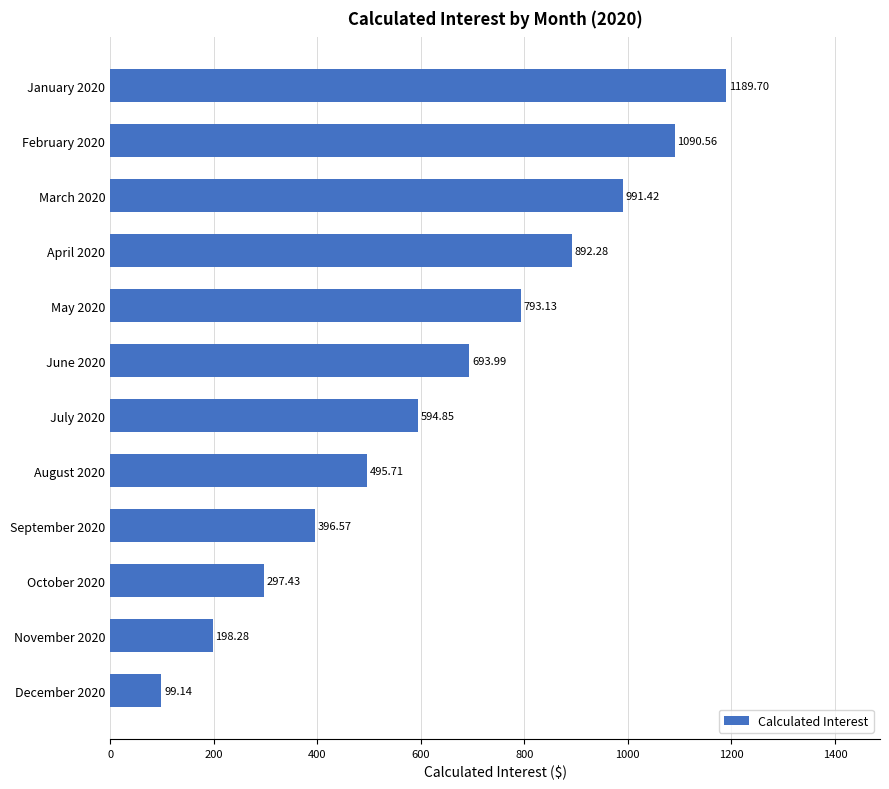

Are the bars horizontal?

Yes